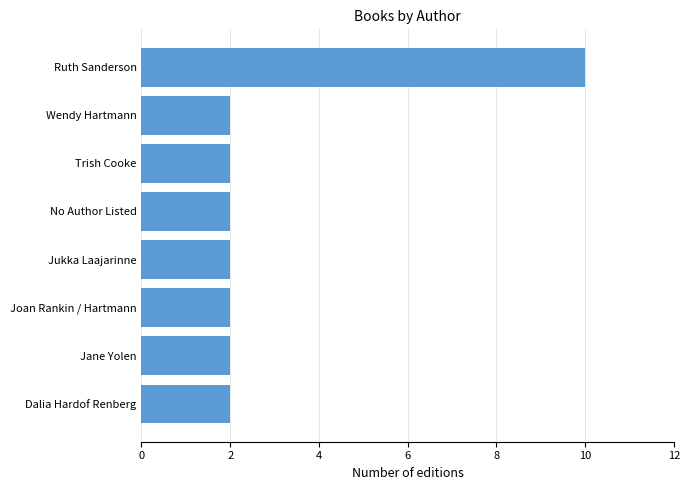

The chart shows a value of 2 at Jukka Laajarinne. True or false?

True